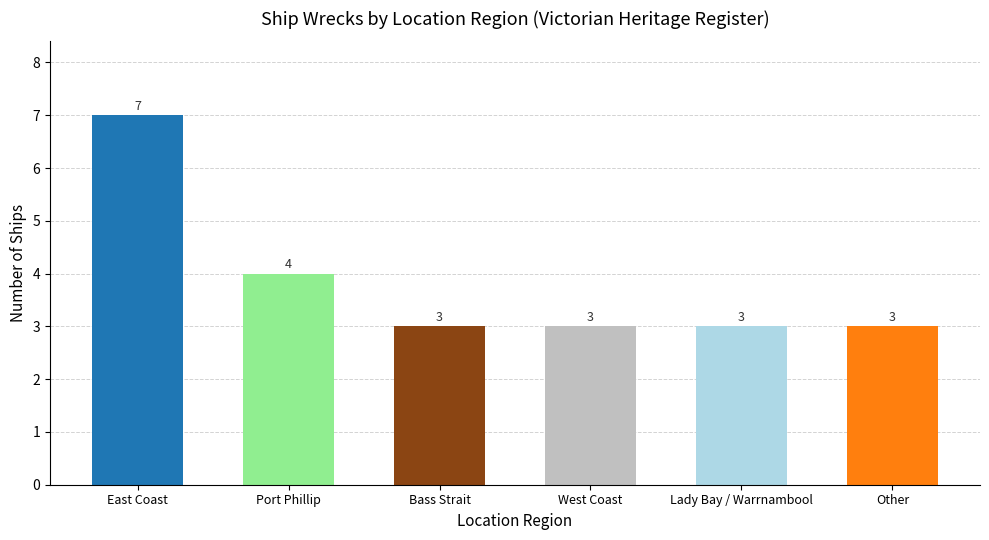

What is the label of the 3rd bar from the left?

Bass Strait